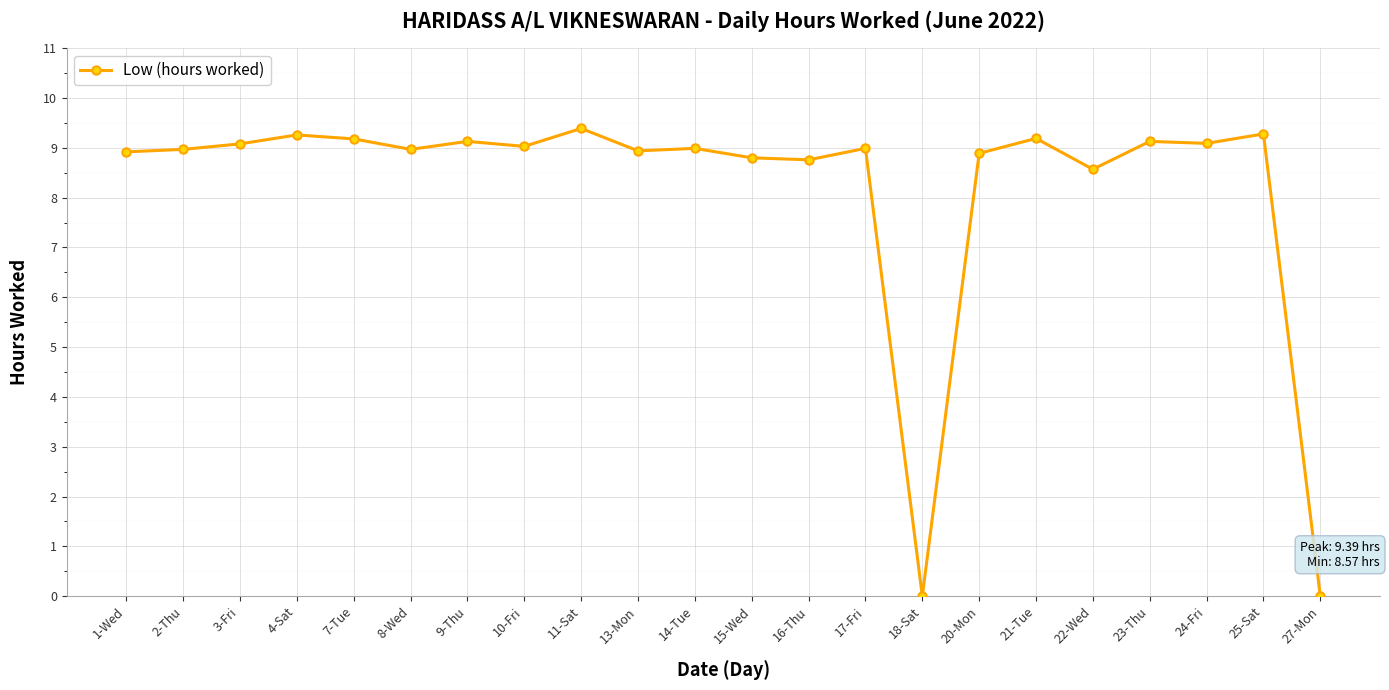

What is the sum of all values?

180.6